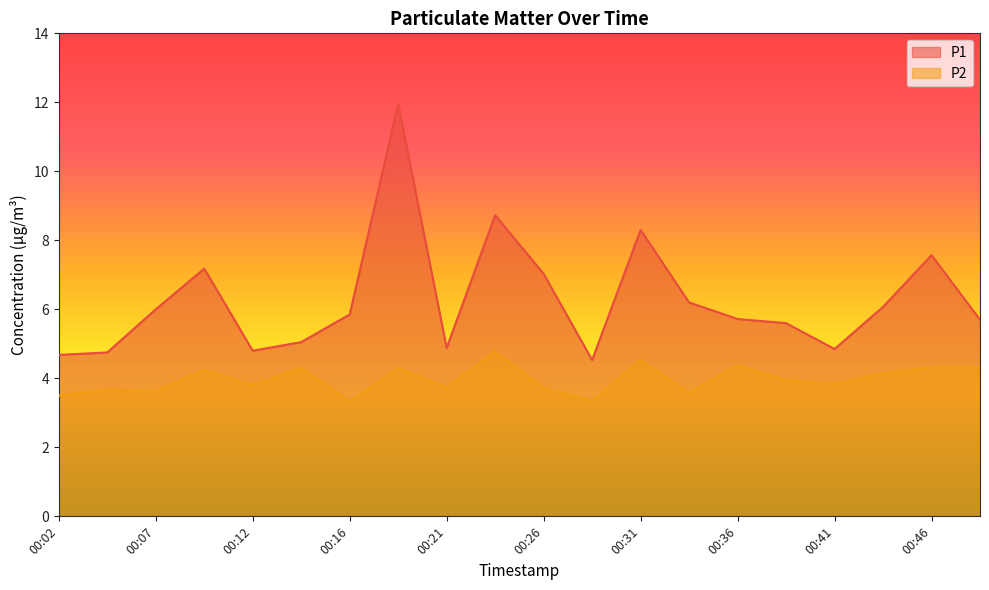

What is the difference between the maximum and minimum values in the P1 series?

7.4